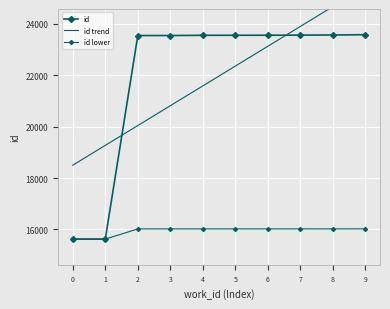

At which label is id lower closest to 15822?

1